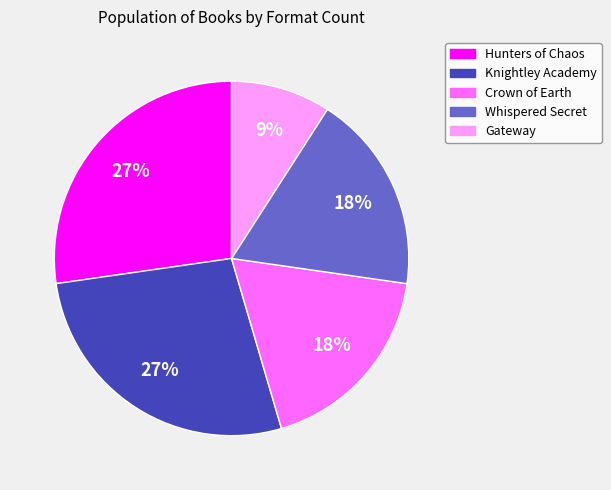

How many segments does this pie chart have?

5